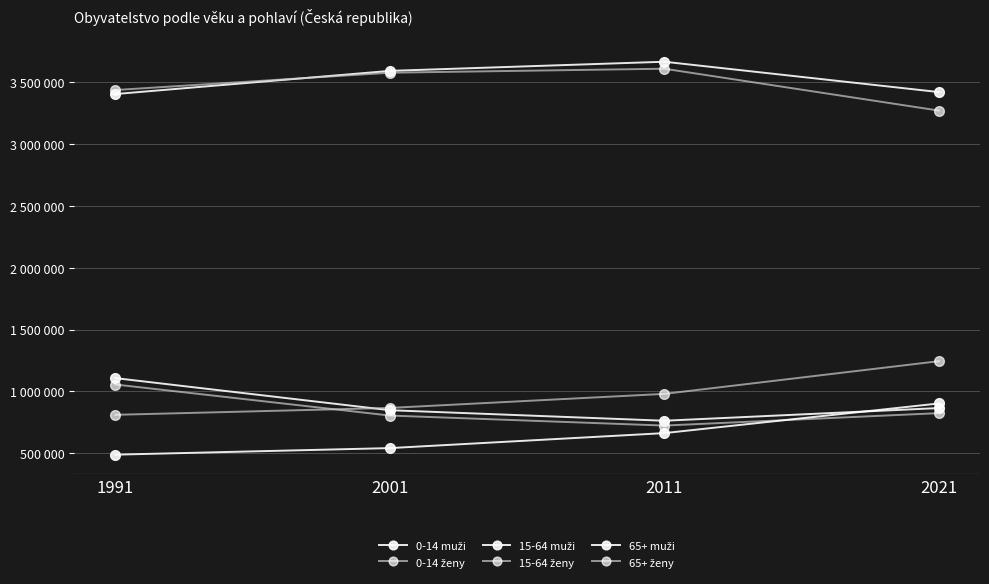

Is this an area chart (filled region under the line)?

No